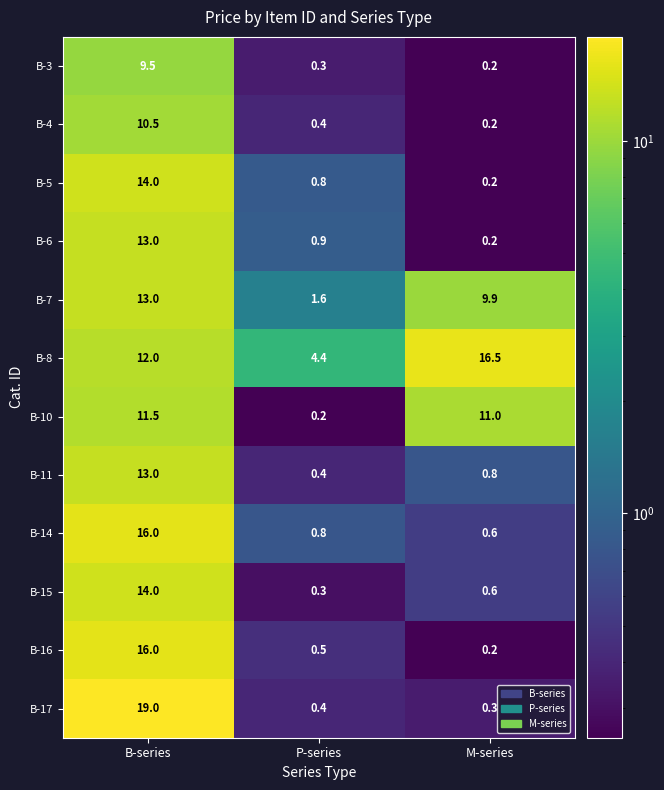

At which label does B-7 first exceed 9?

B-series